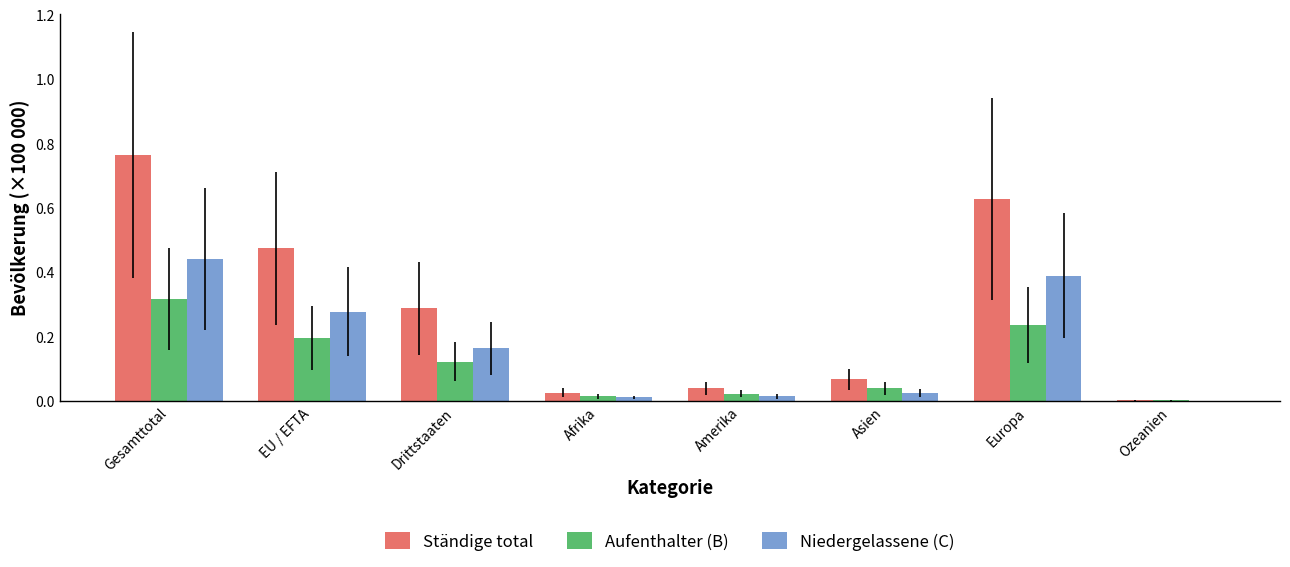

The value of Aufenthalter (B) at EU / EFTA is 0.1. True or false?

False